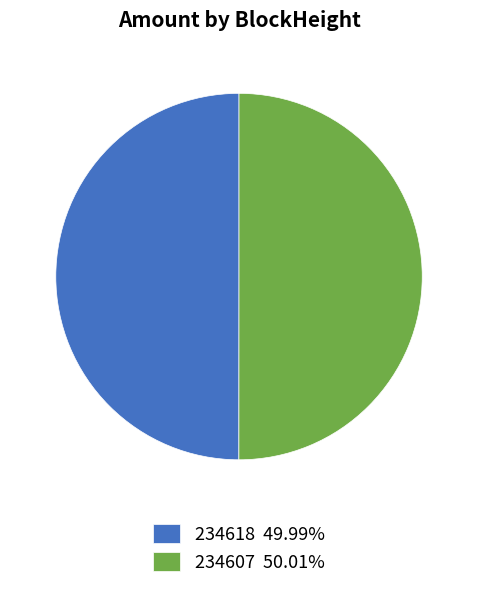

Do 234607 50.01% and 234618 49.99% together represent more than half of the pie?

Yes